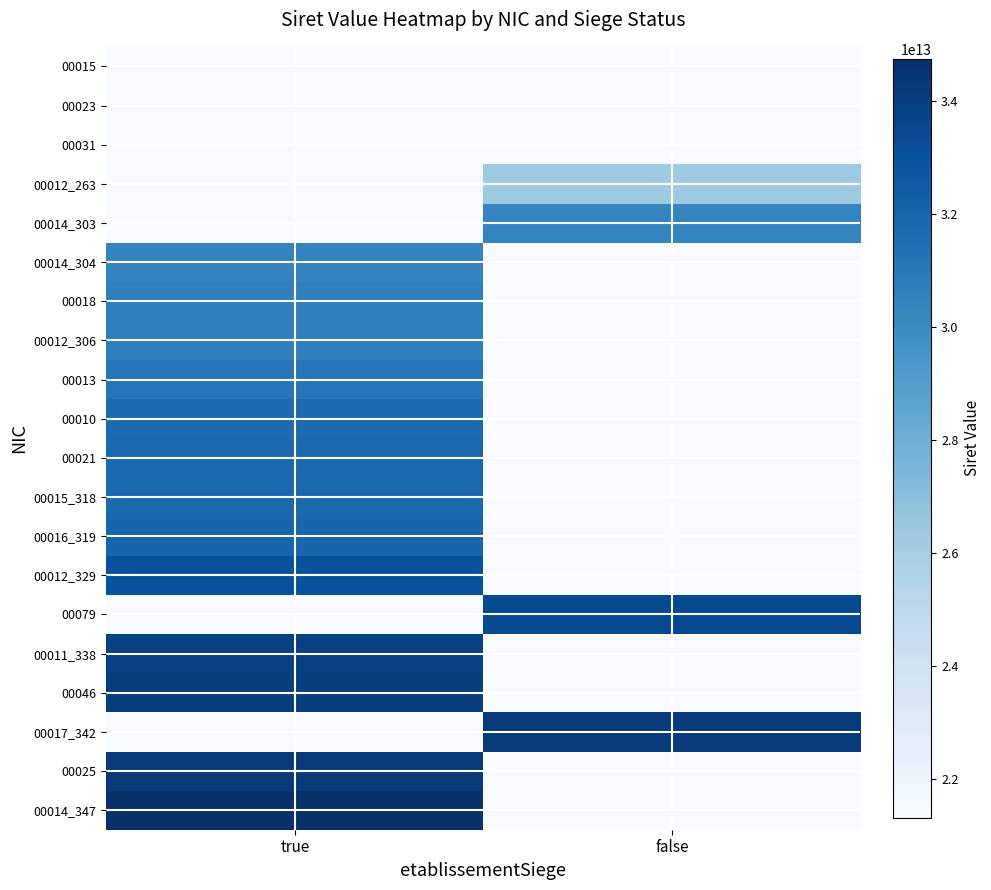

Reading left to right, list all the values displayed in this chart.

00015: true=21310077900015	false=0
00023: true=0	false=21310077900023
00031: true=0	false=21310077900031
00012_263: true=0	false=26310208900012
00014_303: true=0	false=30369264400014
00014_304: true=30428087800014	false=0
00018: true=30614390000018	false=0
00012_306: true=30624841000012	false=0
00013: true=31160796400013	false=0
00010: true=31696218200010	false=0
00021: true=31767052900021	false=0
00015_318: true=31849457200015	false=0
00016_319: true=31969168900016	false=0
00012_329: true=32974625900012	false=0
00079: true=0	false=33378120100079
00011_338: true=33877528100011	false=0
00046: true=34044429800046	false=0
00017_342: true=0	false=34255288200017
00025: true=34255288200025	false=0
00014_347: true=34742730400014	false=0